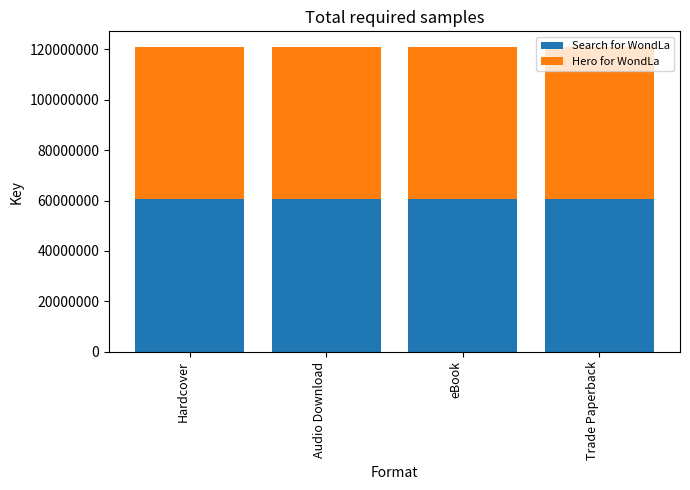

What are all the series names shown in the legend?

Search for WondLa, Hero for WondLa